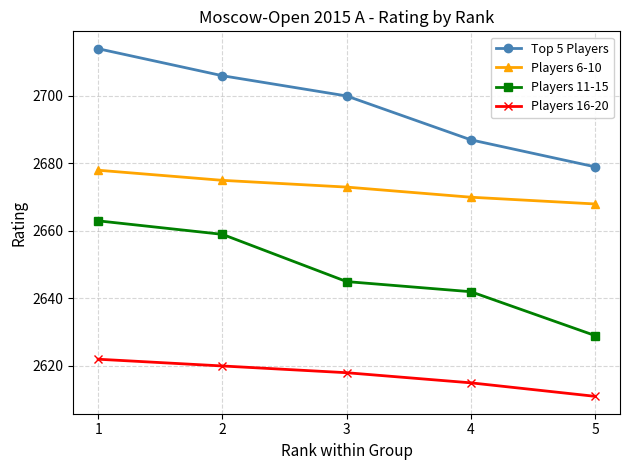

What is the average value of the Top 5 Players series?

2697